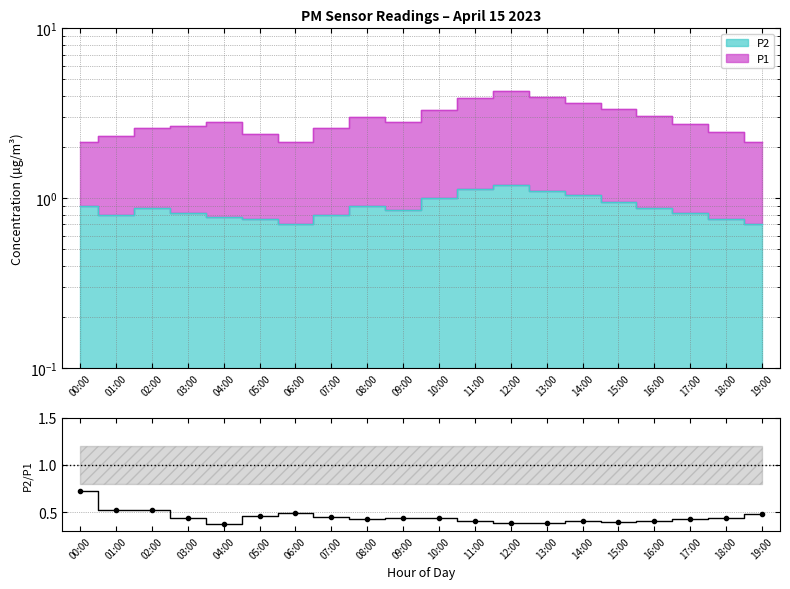

Is it true that the value at 07:00 is 0.3?

False